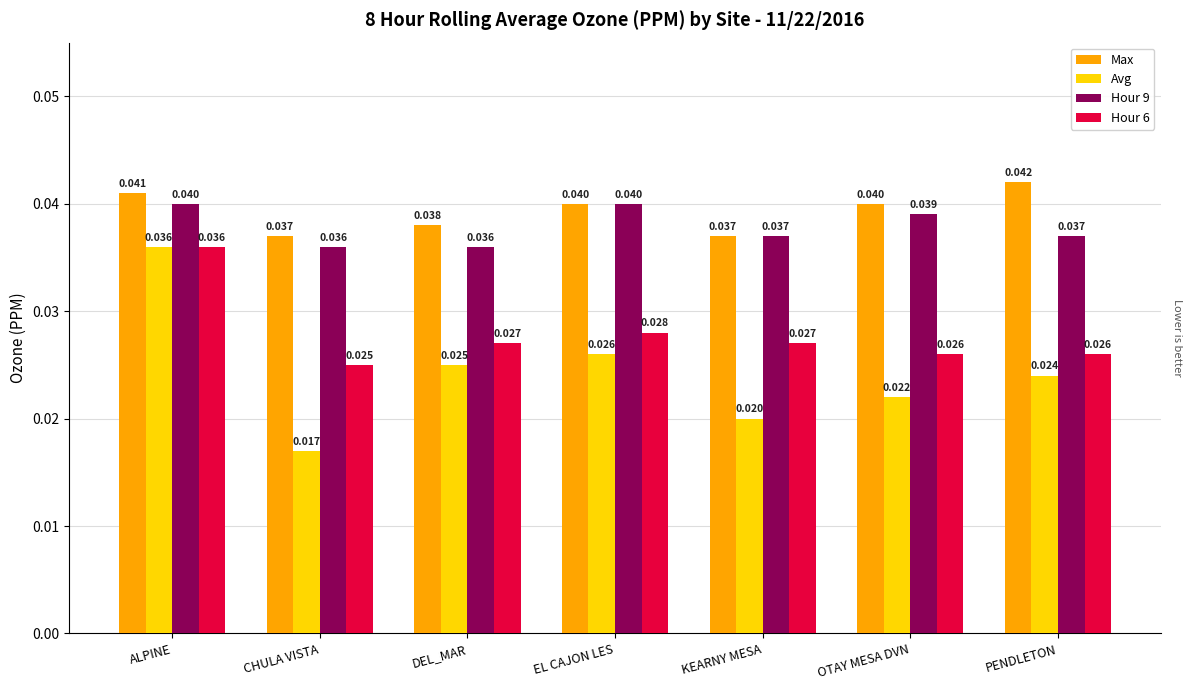

Which label corresponds to the largest value in the chart?

PENDLETON